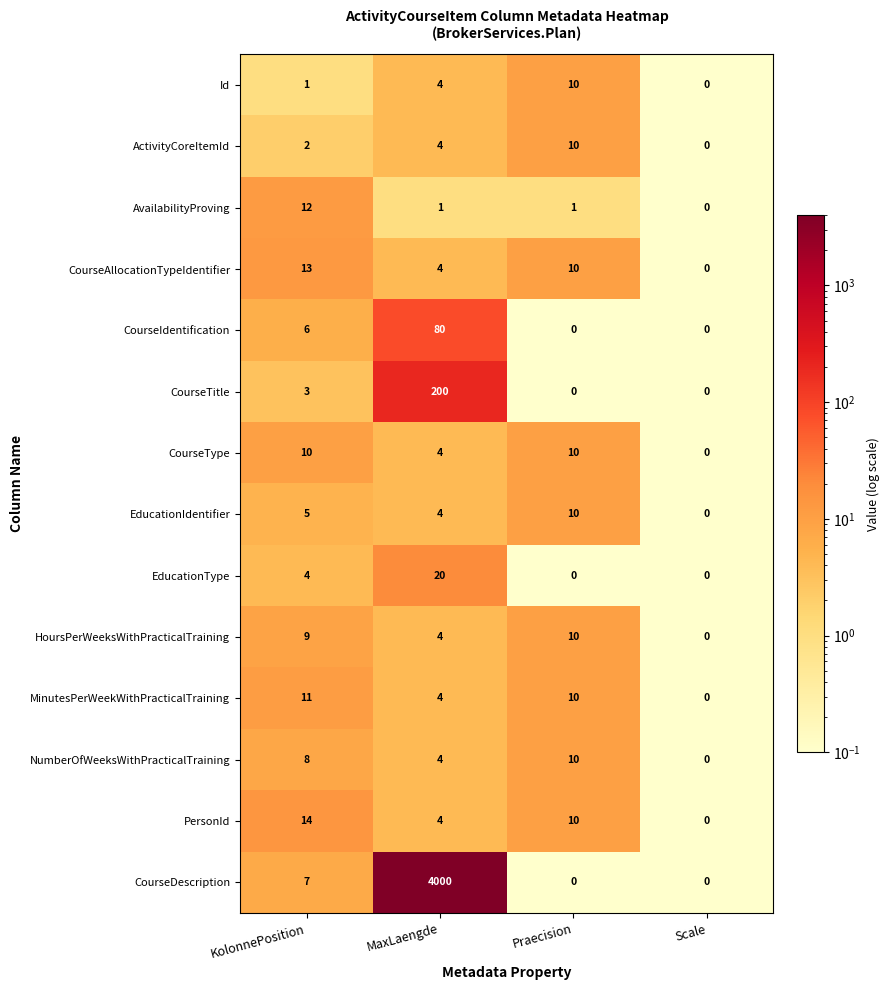

At which category is the sum across all series the highest?

MaxLaengde